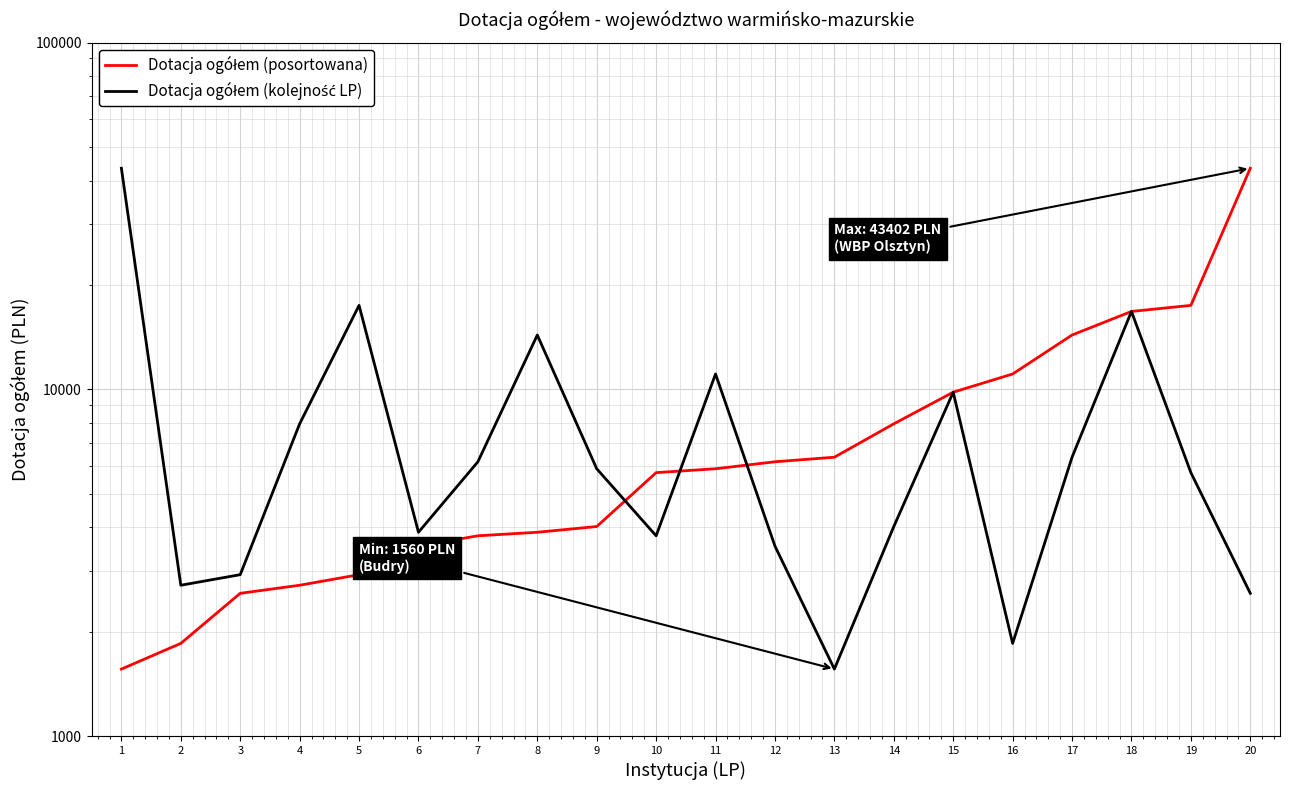

Rank the series by their maximum value, from highest to lowest.

Dotacja ogółem (posortowana), Dotacja ogółem (kolejność LP)